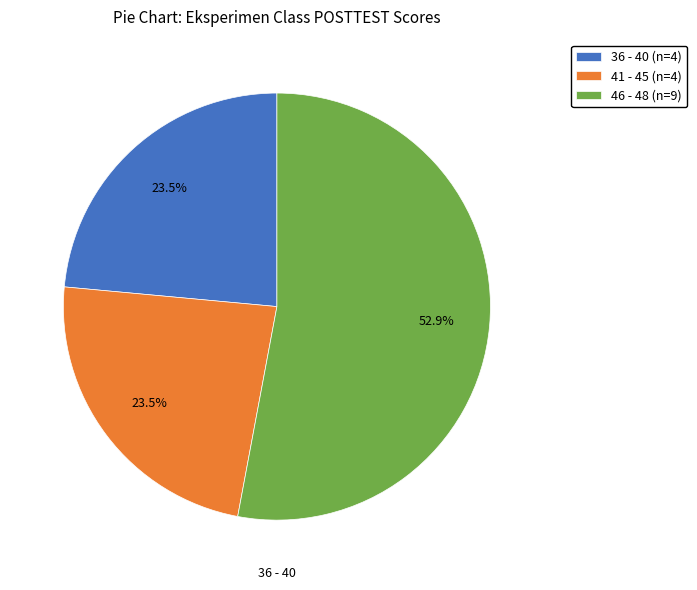

Which slice represents more than half of the pie?

46 - 48 (n=9)